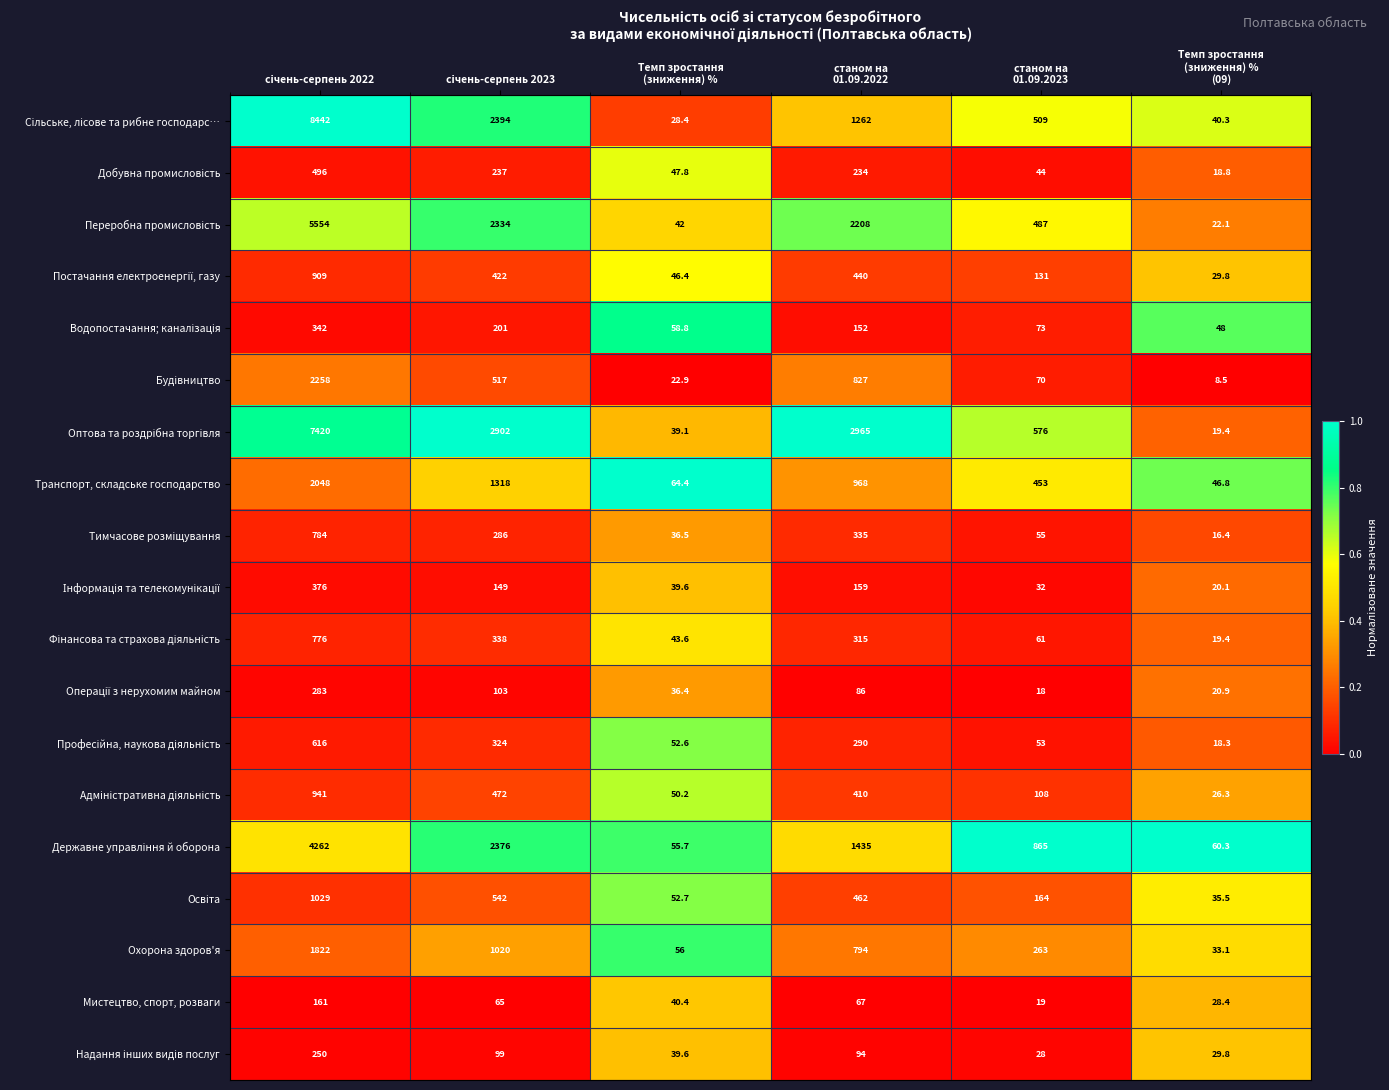

What is the greatest value displayed?

8442.0